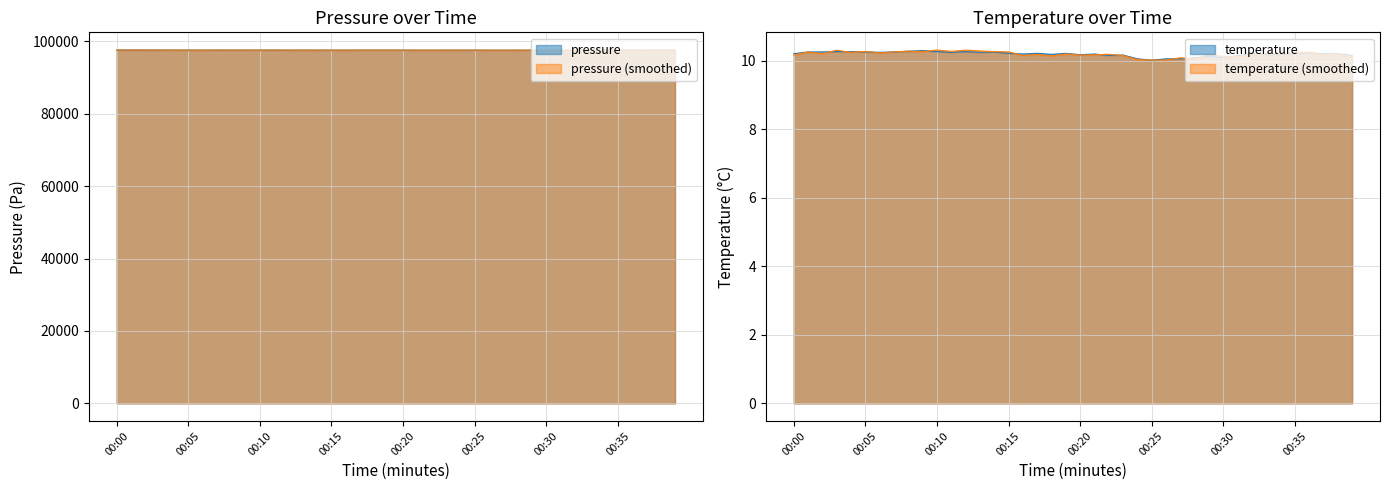

Which category has the lowest value across all series?

00:25